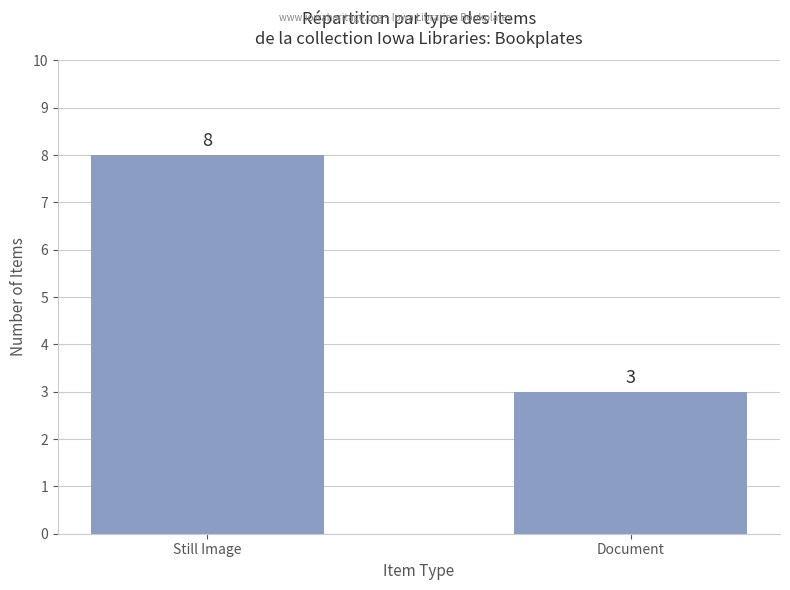

What is the average value?

6